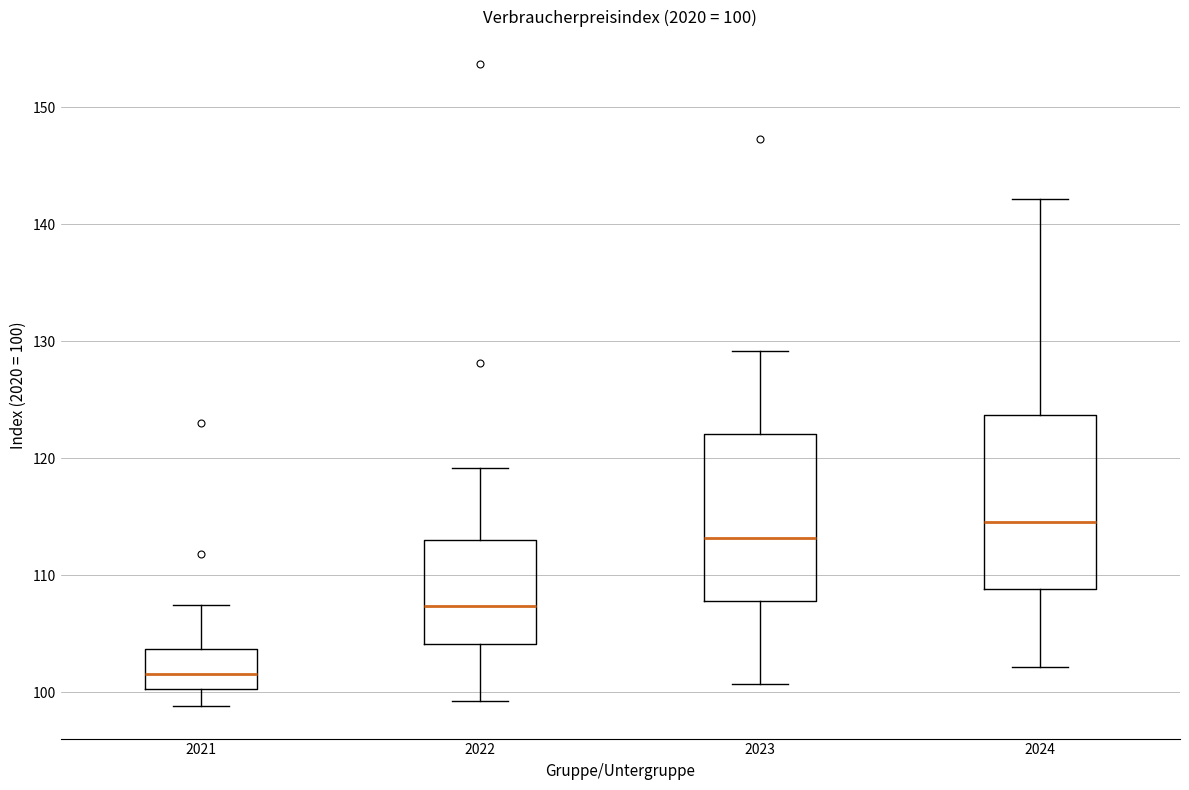

Which box's median line is the highest?

2024